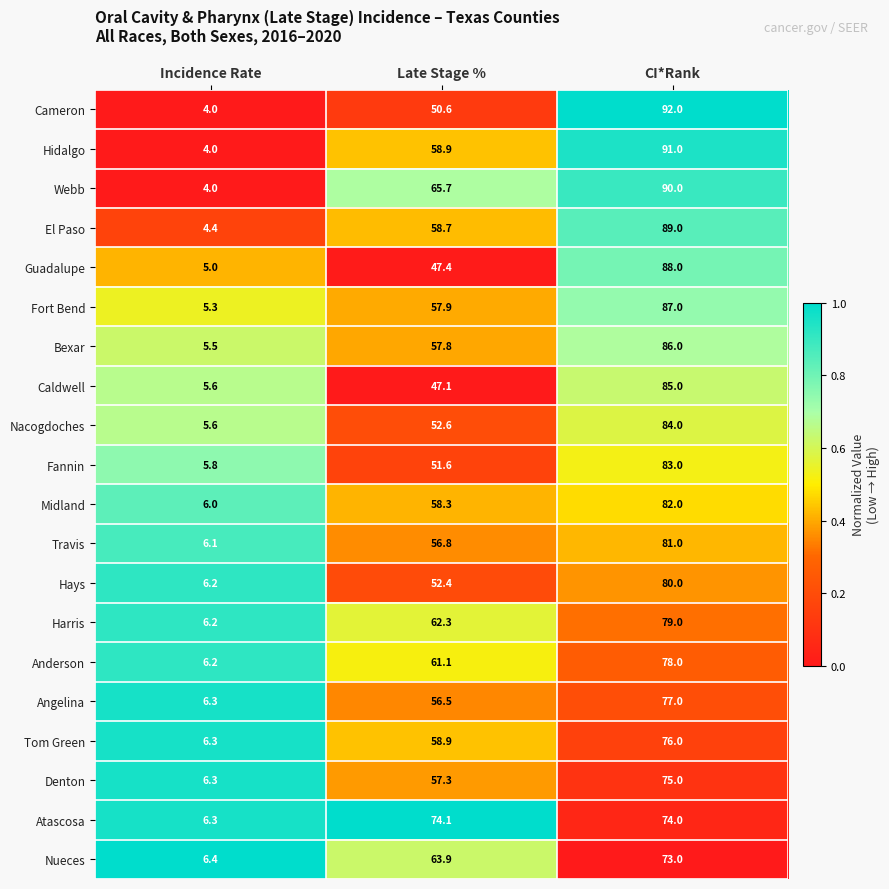

How many distinct data groups are displayed?

20